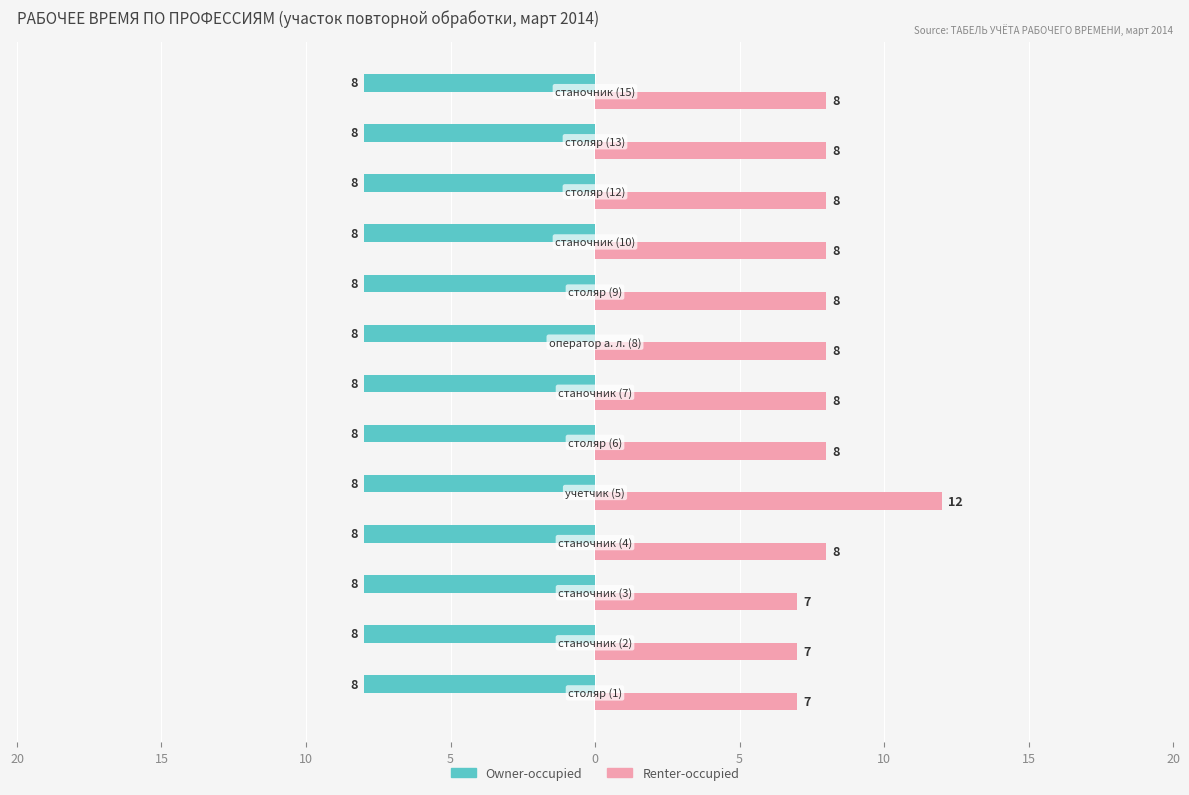

Reading right to left, list all the values displayed in this chart.

Owner-occupied: 0.3	0.3	0.3	0.3	0.3	0.3	0.3	0.3	0.3	0.3	0.3	0.3	0.3
Renter-occupied: 8.0	8.0	8.0	8.0	8.0	8.0	8.0	8.0	12.0	8.0	7.0	7.0	7.0